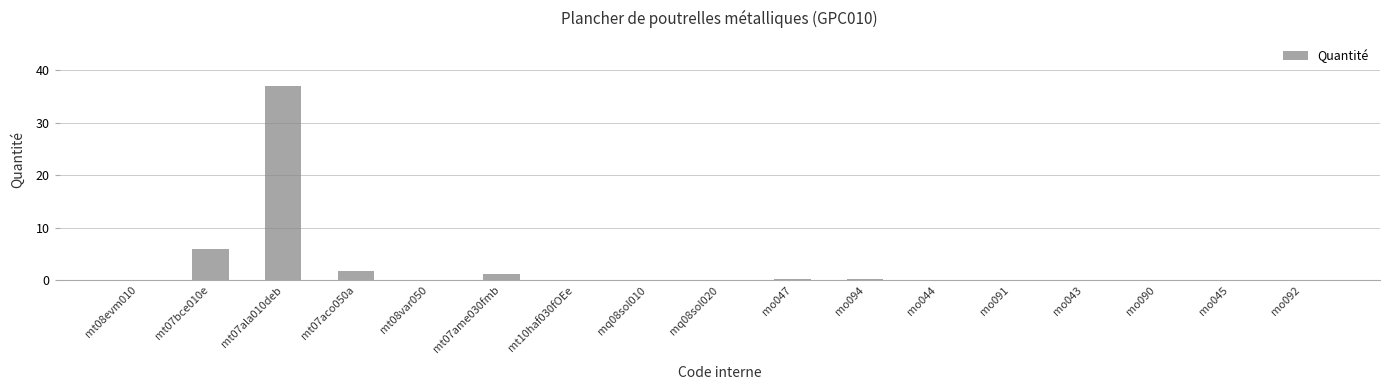

Which label corresponds to the largest value in the chart?

mt07ala010deb